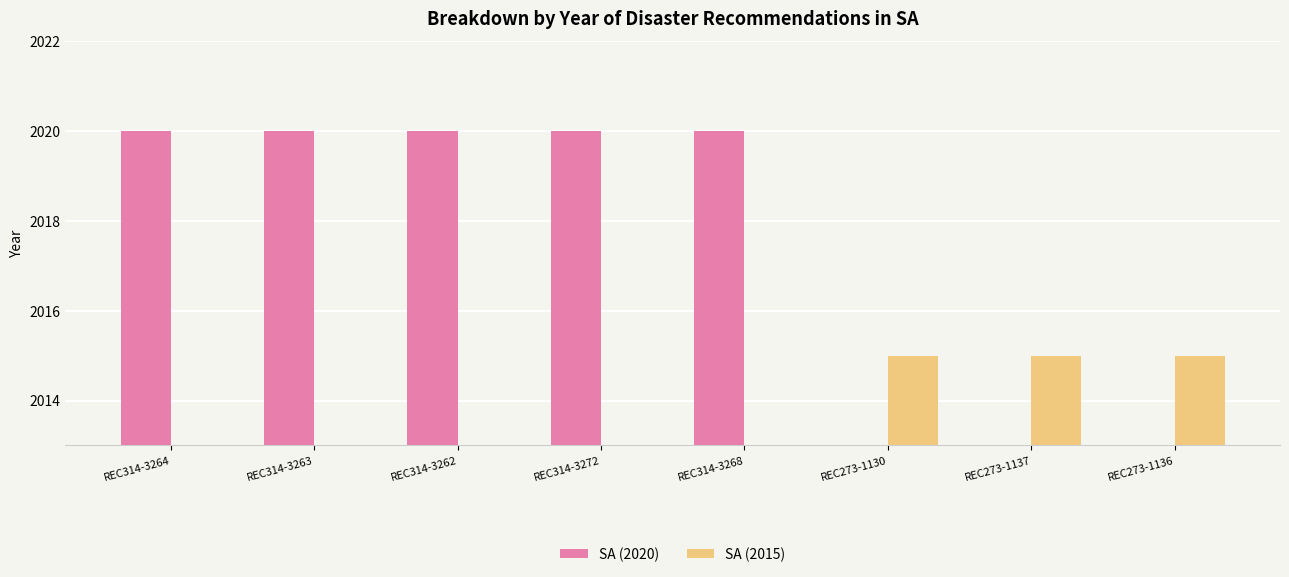

What is the label of the 5th bar from the left?

REC314-3268